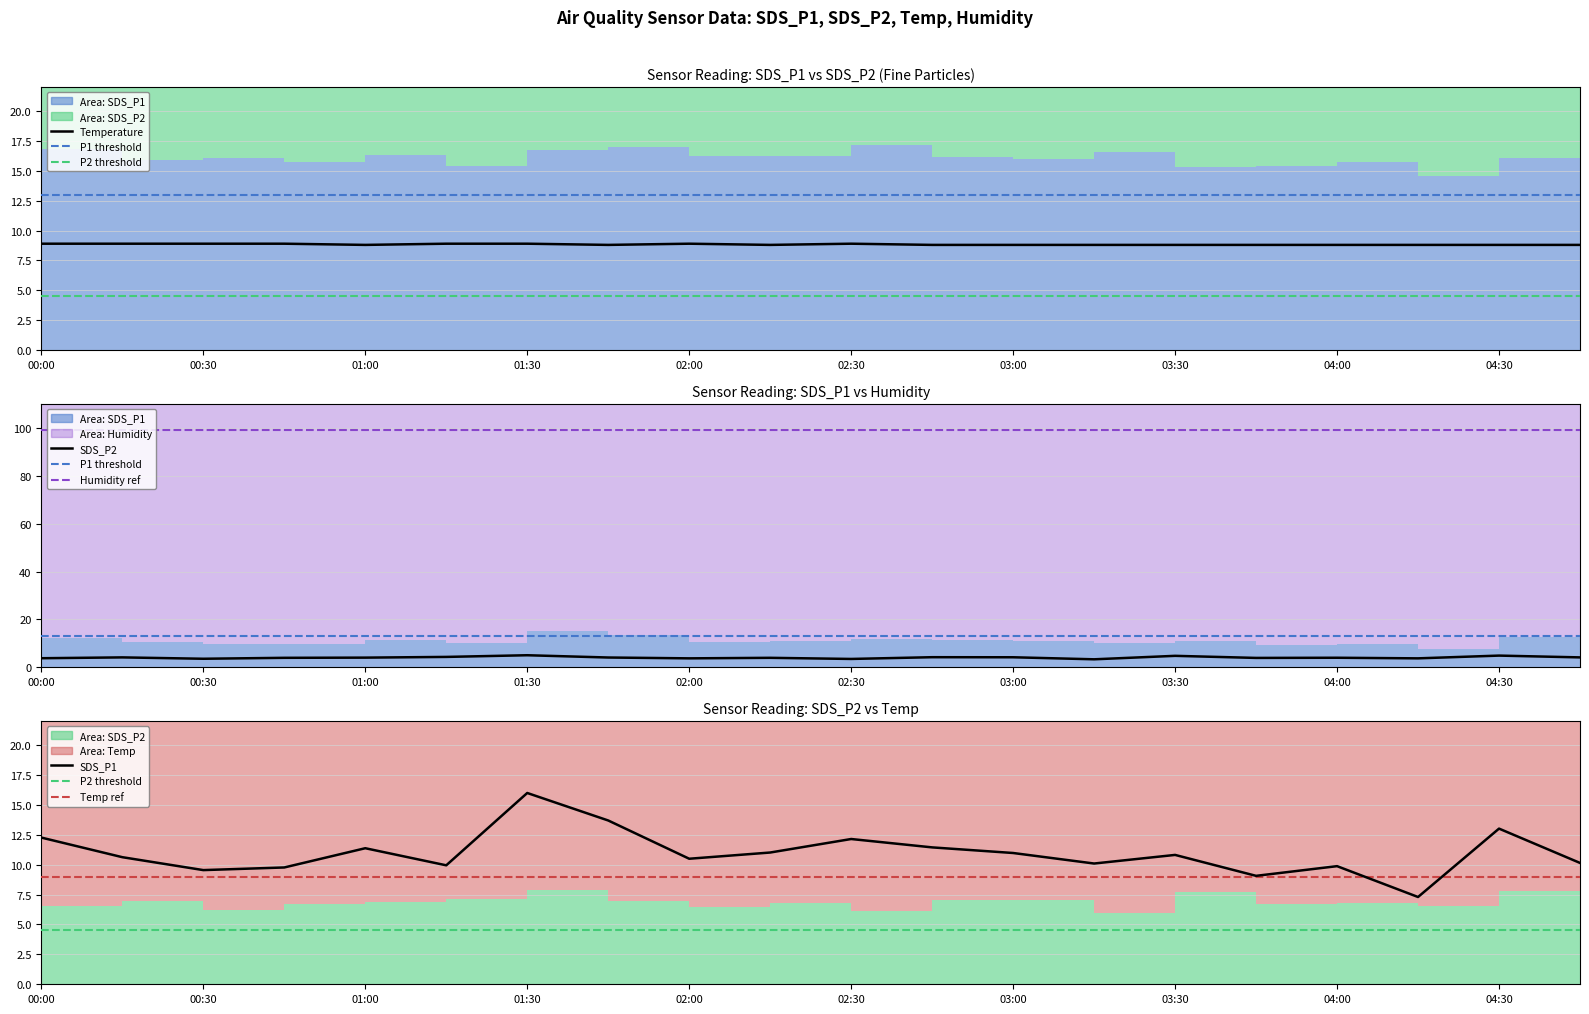

Where is the first local maximum for SDS_P2?

00:15